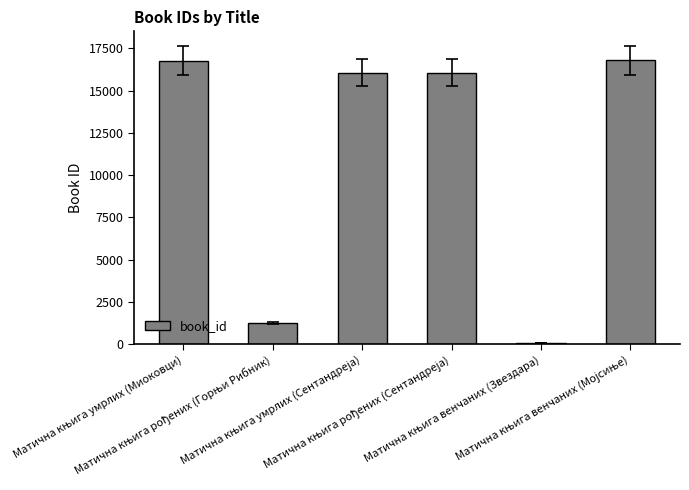

What is the difference between the maximum and minimum values?

16712